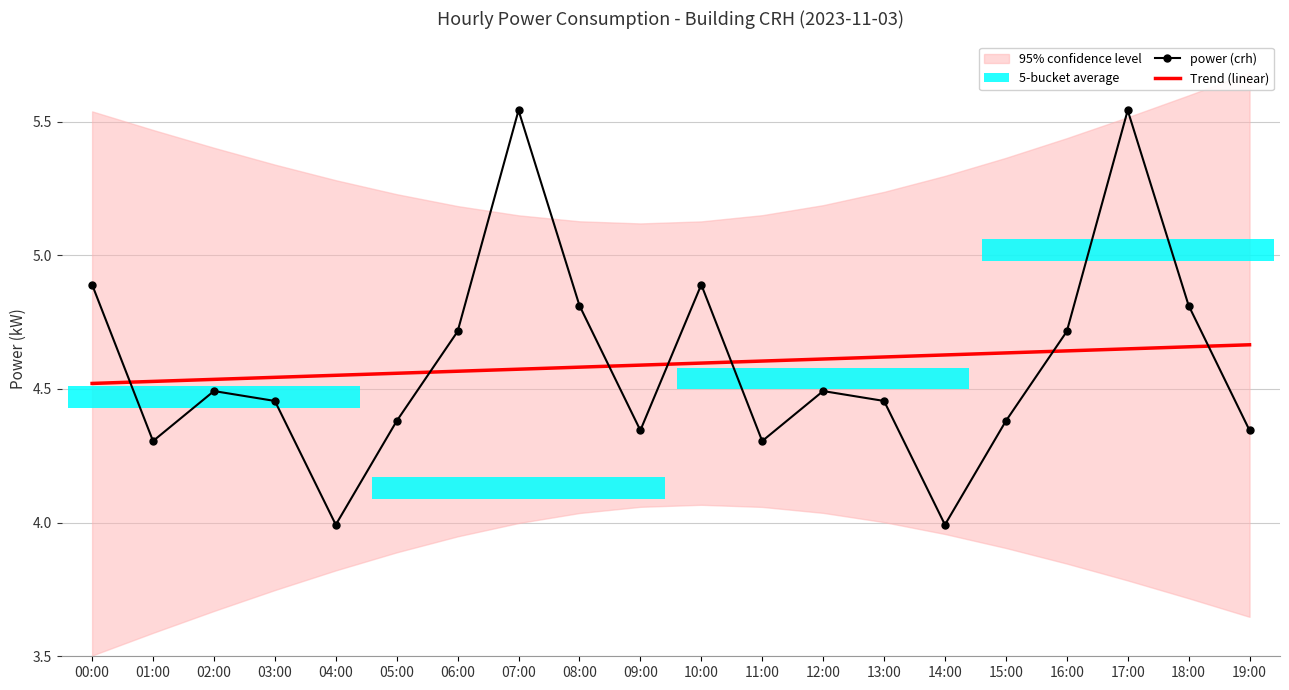

Which series has the widest spread of values?

power (crh)